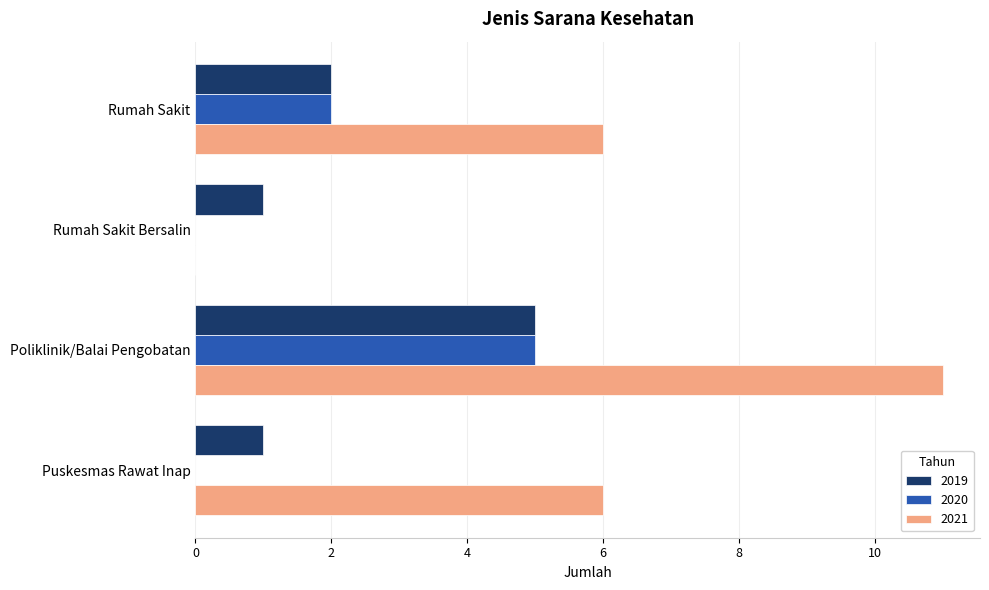

What is the total value across all series at Rumah Sakit?

10